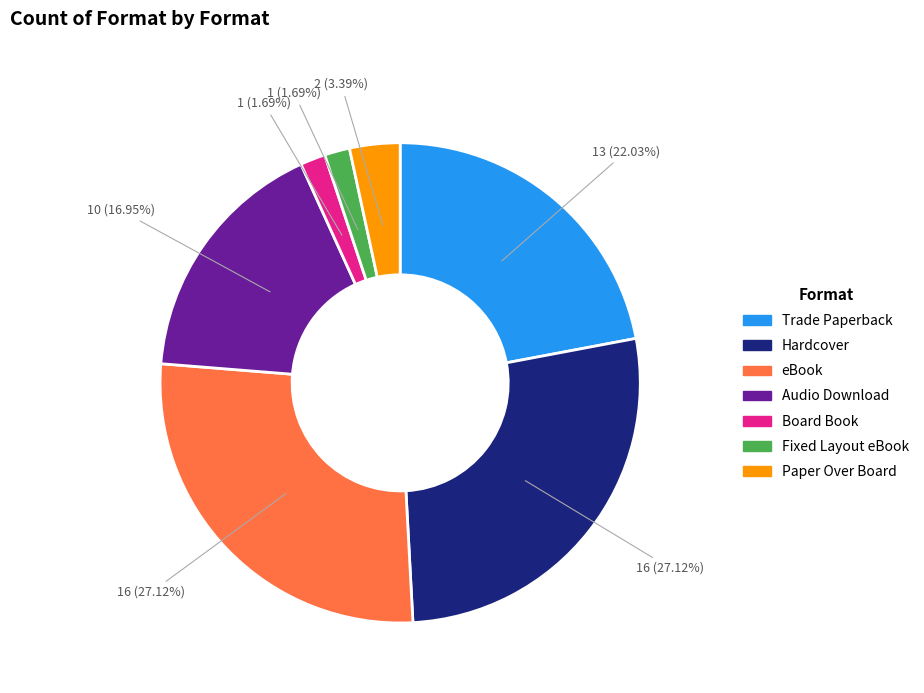

To the nearest percent, what portion does Board Book represent?

2%